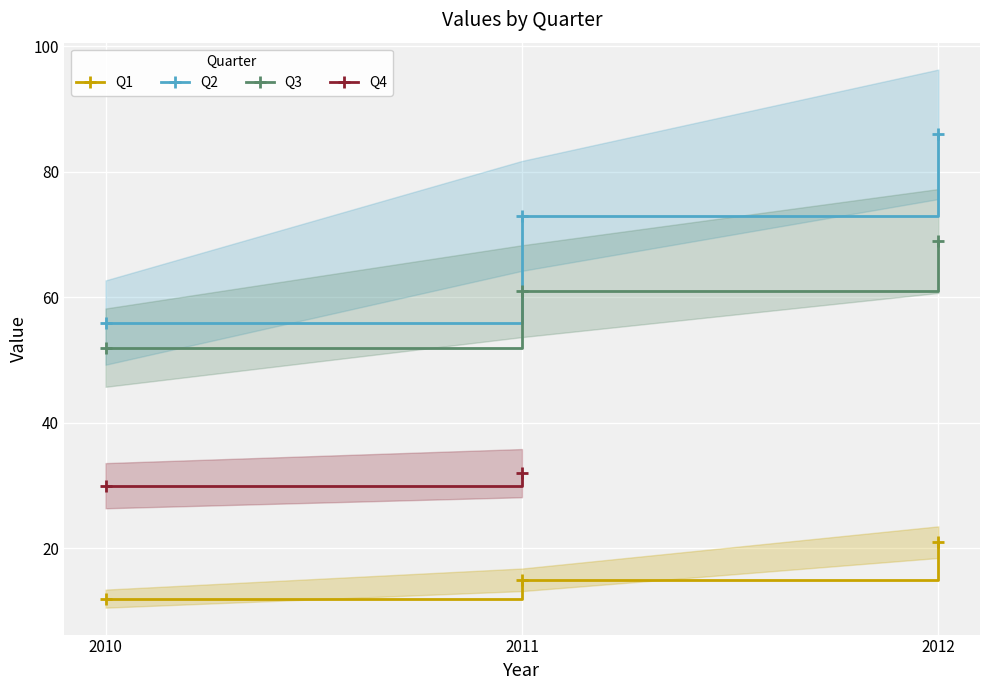

What is the highest value of the Q3 series?

69